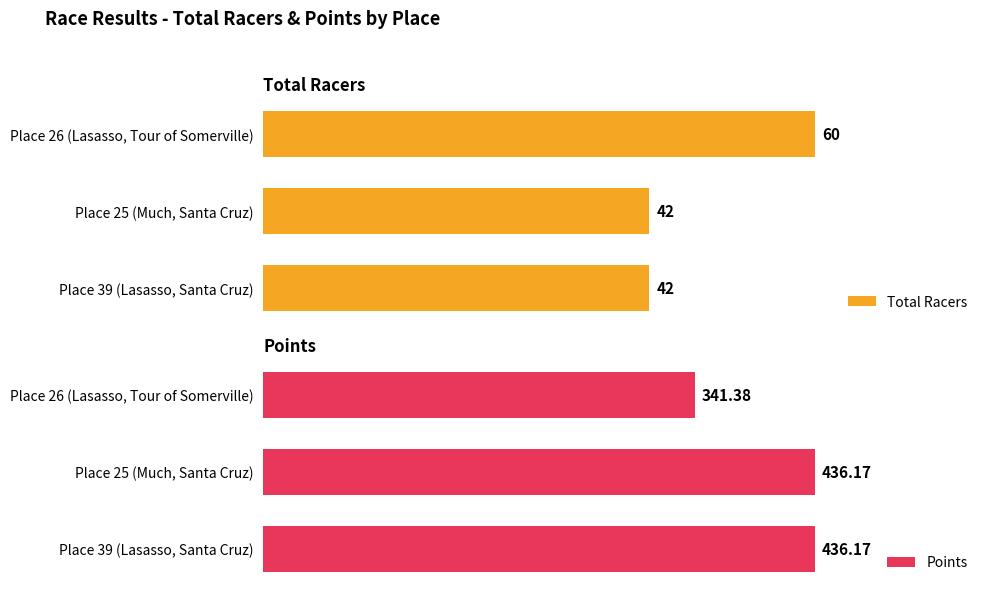

Which category has the highest value in the Total Racers series?

Place 26 (Lasasso, Tour of Somerville)